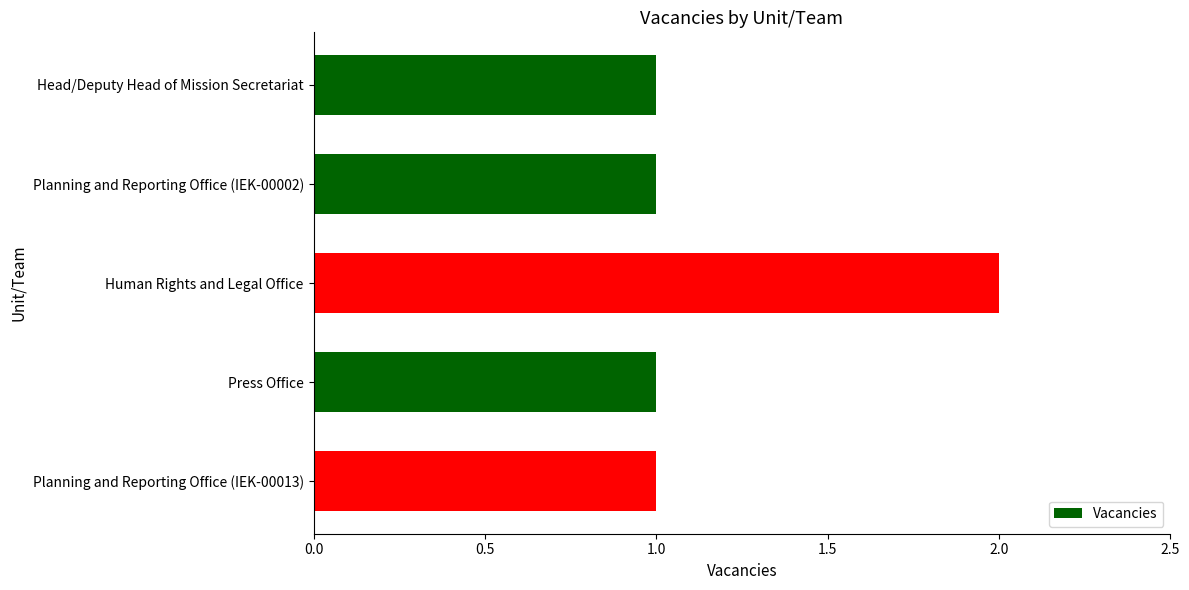

What is the sum of the values at Human Rights and Legal Office and Head/Deputy Head of Mission Secretariat?

3